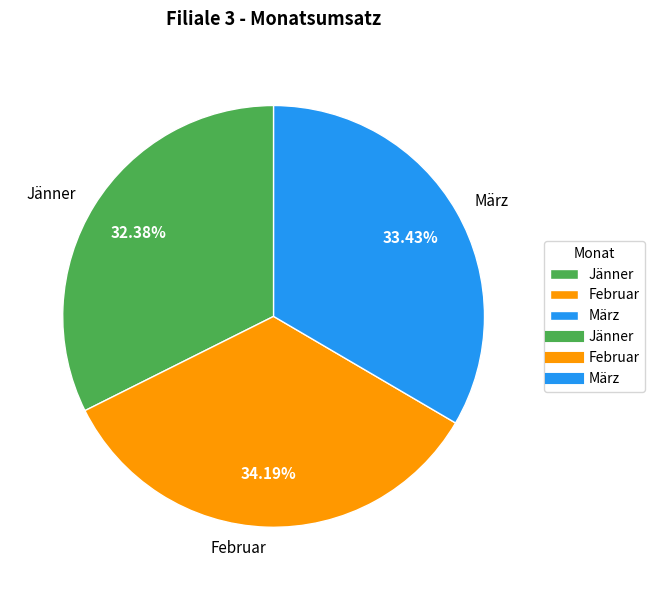

To the nearest percent, what percentage of the pie is Jänner?

32%